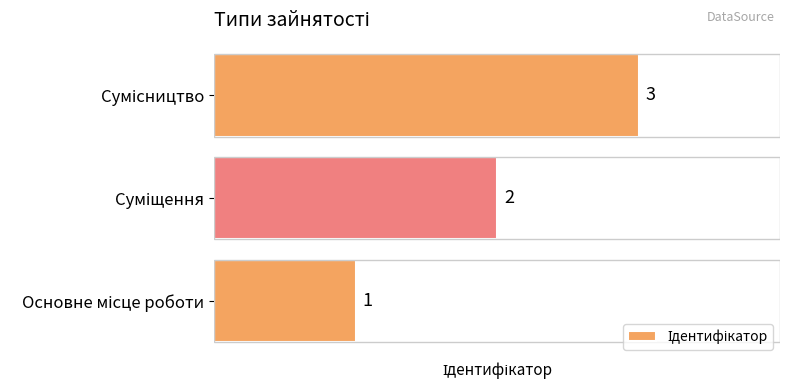

What is the minimum value shown in the chart?

1